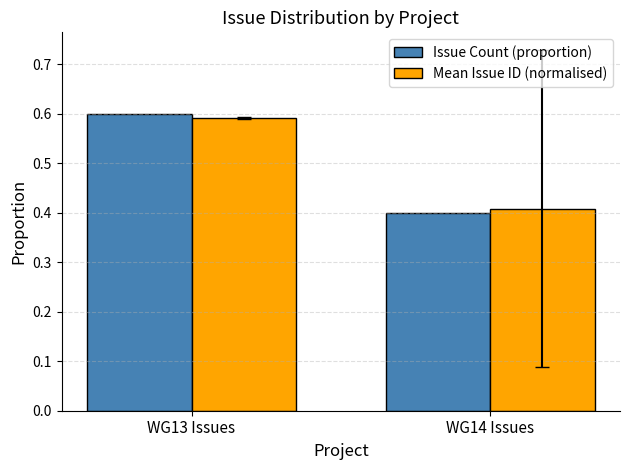

What is the label of the 2nd bar from the right?

WG13 Issues